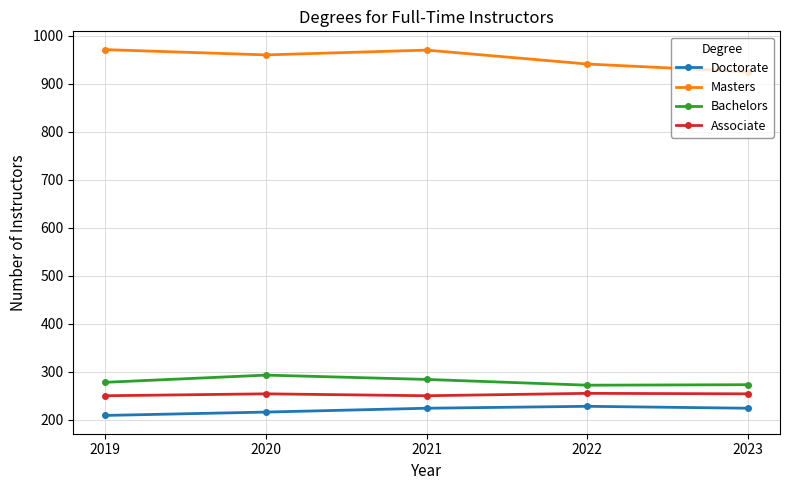

How many values in the Doctorate series are below 224?

2